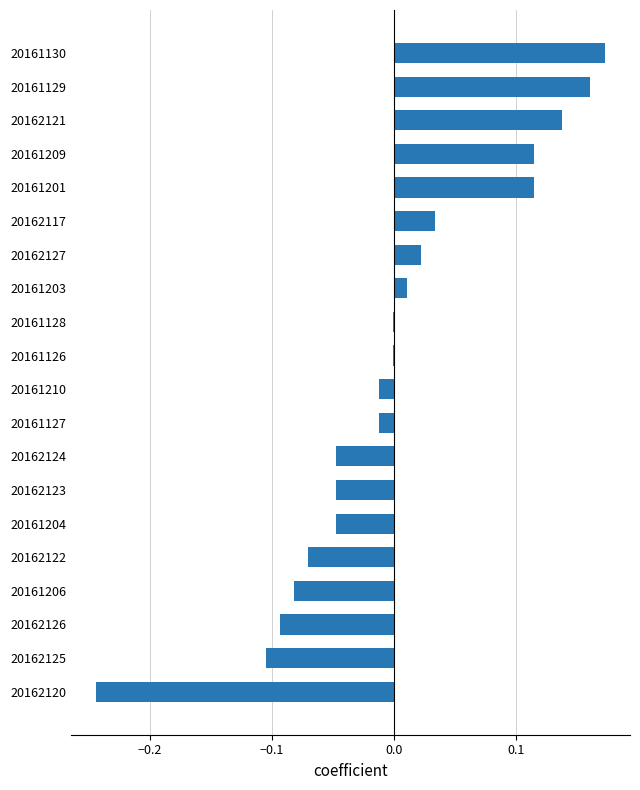

What is the change in value from 20162120 to 20161204?

+0.2